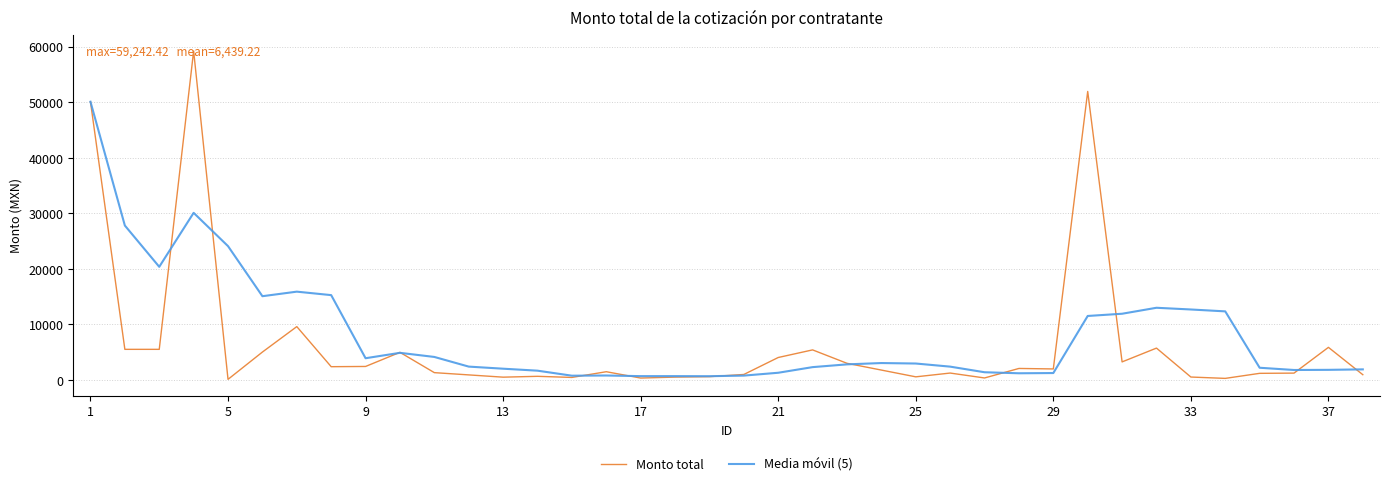

Is this an area chart (filled region under the line)?

No